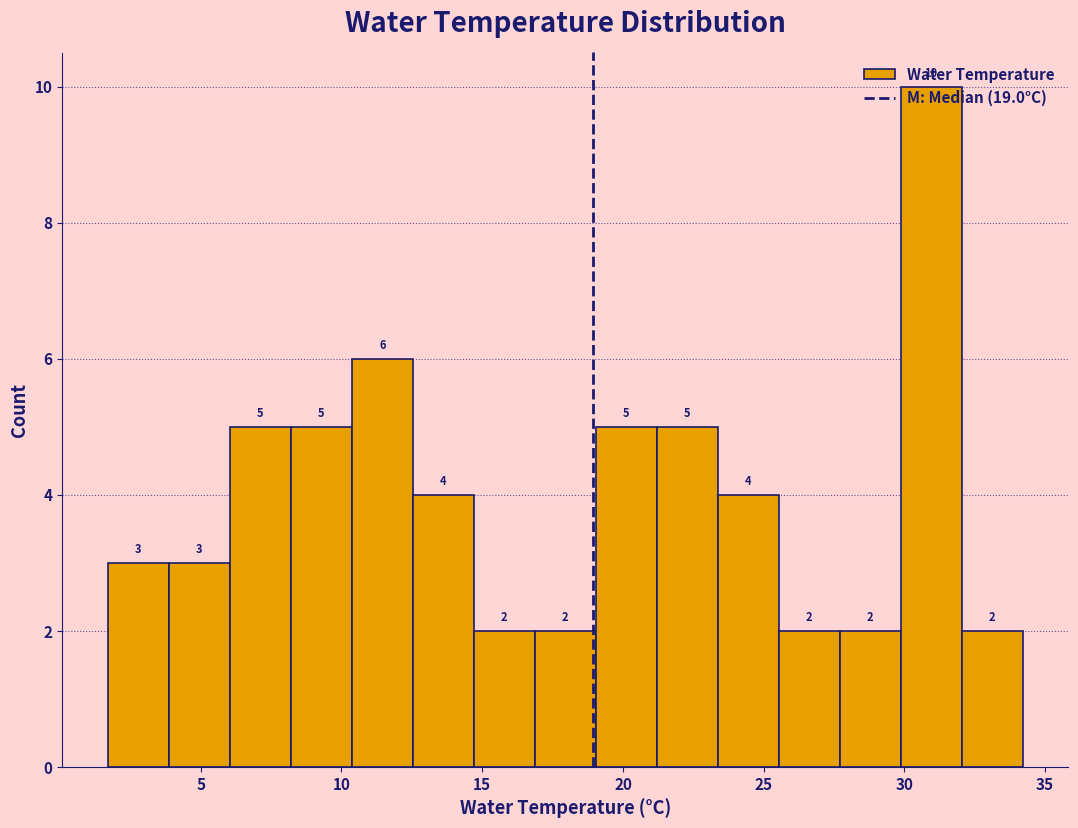

Reading left to right, list every bar in this chart as the range it spans on the x-axis followed by its height. The bar edges are not printed on the chart, so give them approximately, as read against the axis.

1.5 to 4.0: 3
4.0 to 6.0: 3
6.0 to 8.0: 5
8.0 to 10.5: 5
10.5 to 12.5: 6
12.5 to 14.5: 4
14.5 to 17.0: 2
17.0 to 19.0: 2
19.0 to 21.0: 5
21.0 to 23.5: 5
23.5 to 25.5: 4
25.5 to 27.5: 2
27.5 to 30.0: 2
30.0 to 32.0: 10
32.0 to 34.0: 2